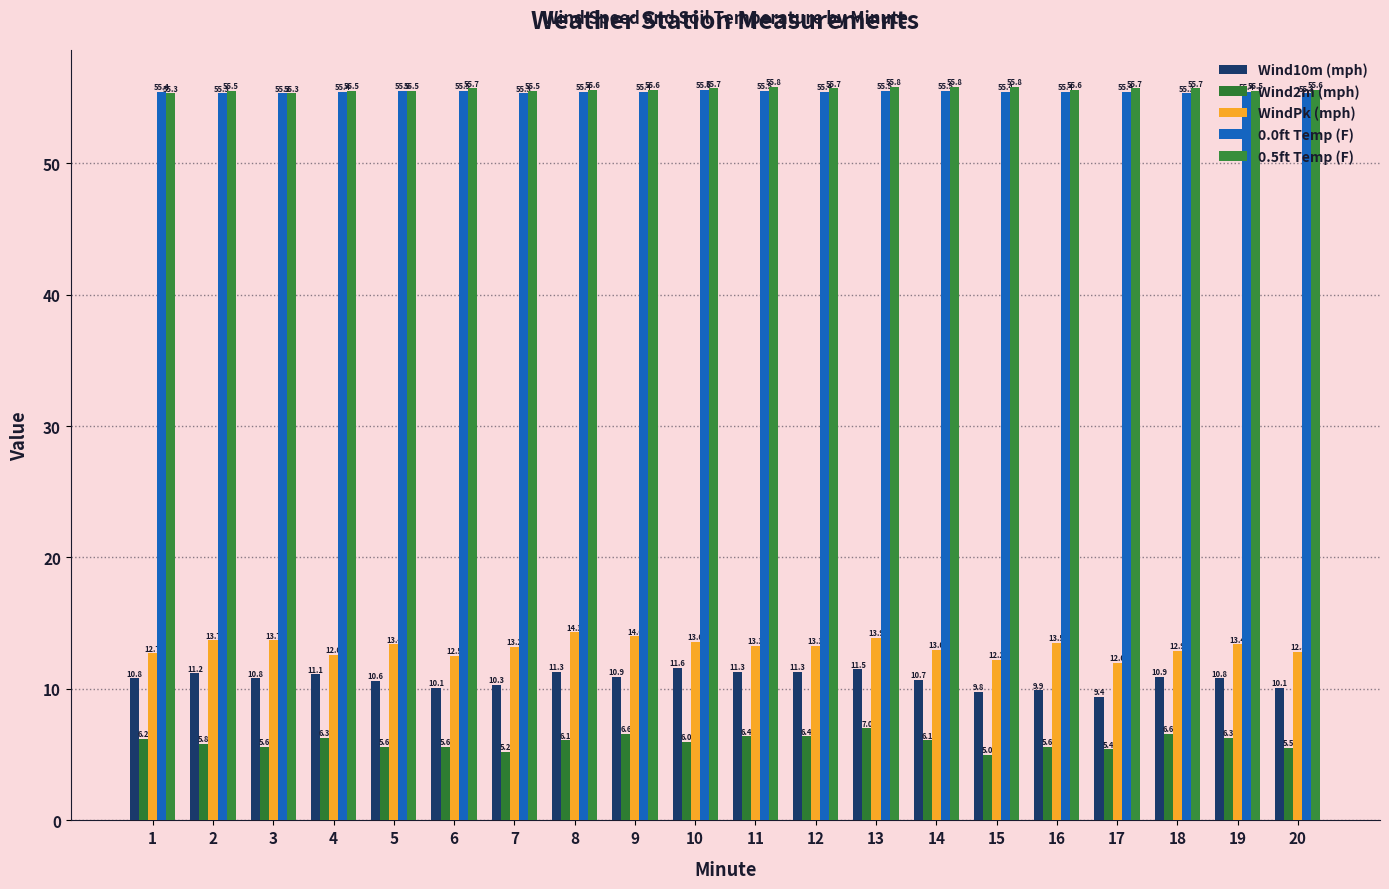

Reading right to left, transcribe all the data shown in this chart.

Wind10m (mph): 10.1	10.8	10.9	9.4	9.9	9.8	10.7	11.5	11.3	11.3	11.6	10.9	11.3	10.3	10.1	10.6	11.1	10.8	11.2	10.8
Wind2m (mph): 5.5	6.3	6.6	5.4	5.6	5.0	6.1	7.0	6.4	6.4	6.0	6.6	6.1	5.2	5.6	5.6	6.3	5.6	5.8	6.2
WindPk (mph): 12.8	13.4	12.9	12.0	13.5	12.2	13.0	13.9	13.3	13.3	13.6	14.0	14.3	13.2	12.5	13.4	12.6	13.7	13.7	12.7
0.0ft Temp (F): 55.3	55.4	55.3	55.4	55.4	55.4	55.5	55.5	55.4	55.5	55.6	55.4	55.4	55.3	55.5	55.5	55.4	55.3	55.3	55.4
0.5ft Temp (F): 55.6	55.5	55.7	55.7	55.6	55.8	55.8	55.8	55.7	55.8	55.7	55.6	55.6	55.5	55.7	55.5	55.5	55.3	55.5	55.3